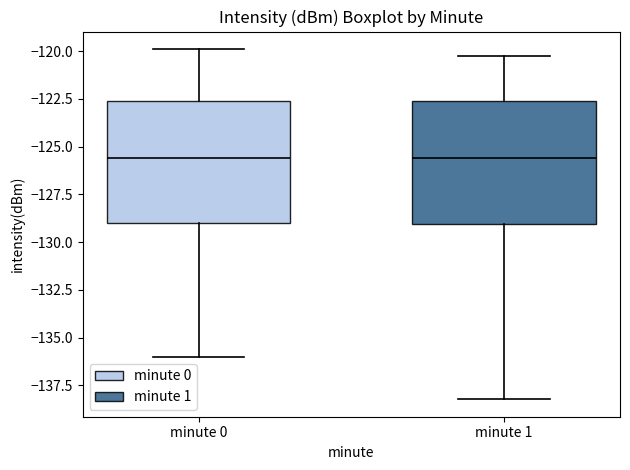

Reading left to right, read every box against the y-axis: the position of its median line, the range the box covers, and the ends of its whiskers. The values are not printed on the chart, so give them approximately, as read against the axis.

minute 0: median -125.5, box -129.0 to -122.5, whiskers -136.0 to -120.0
minute 1: median -125.5, box -129.0 to -122.5, whiskers -138.0 to -120.0